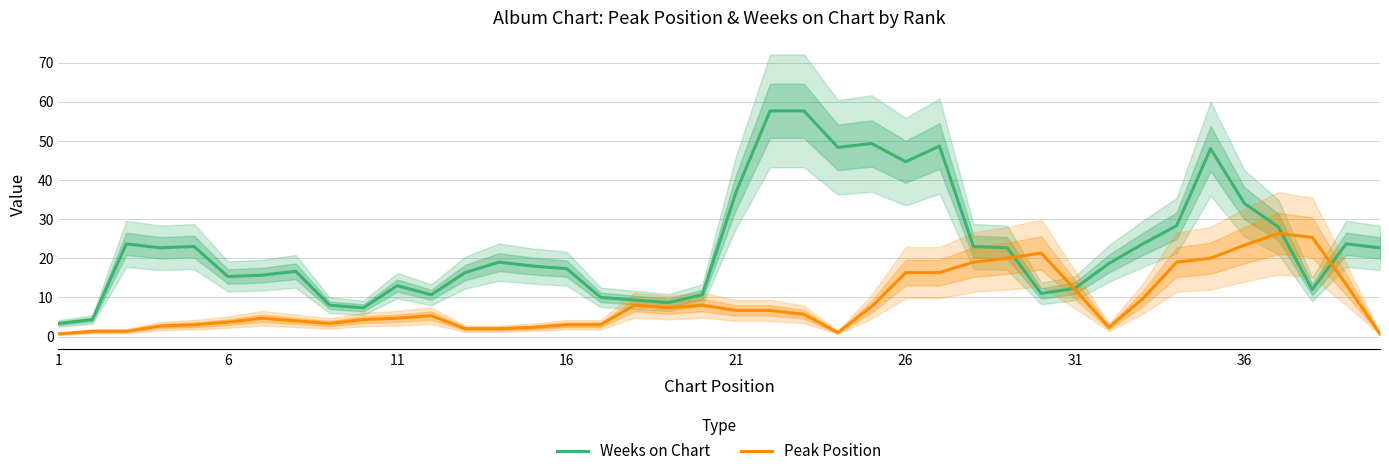

Does the chart have visible grid lines?

Yes